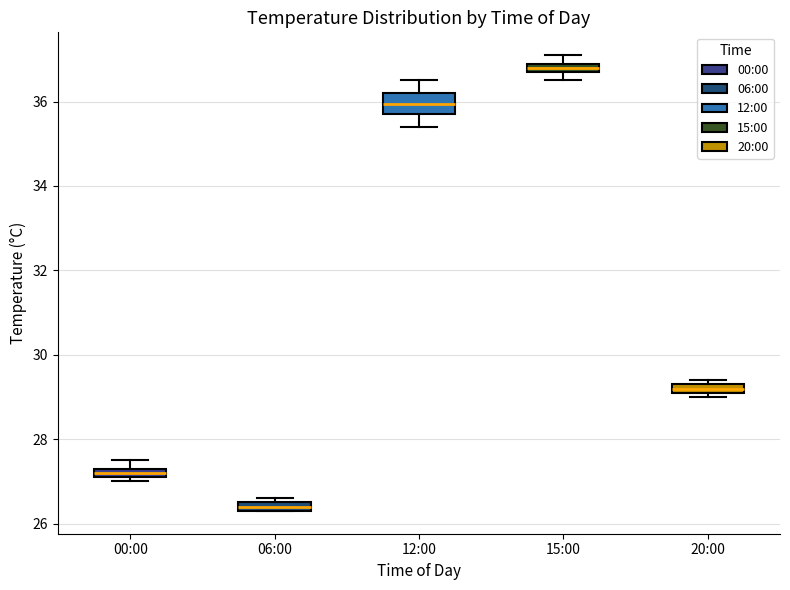

Which box has the highest median line?

15:00